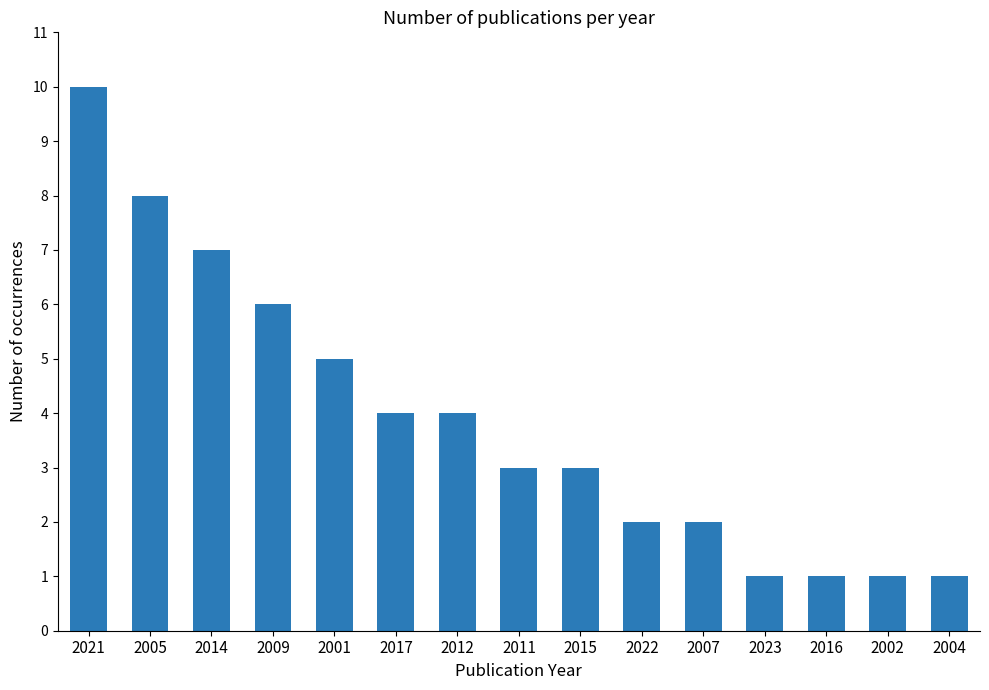

Read the value at 2005.

8